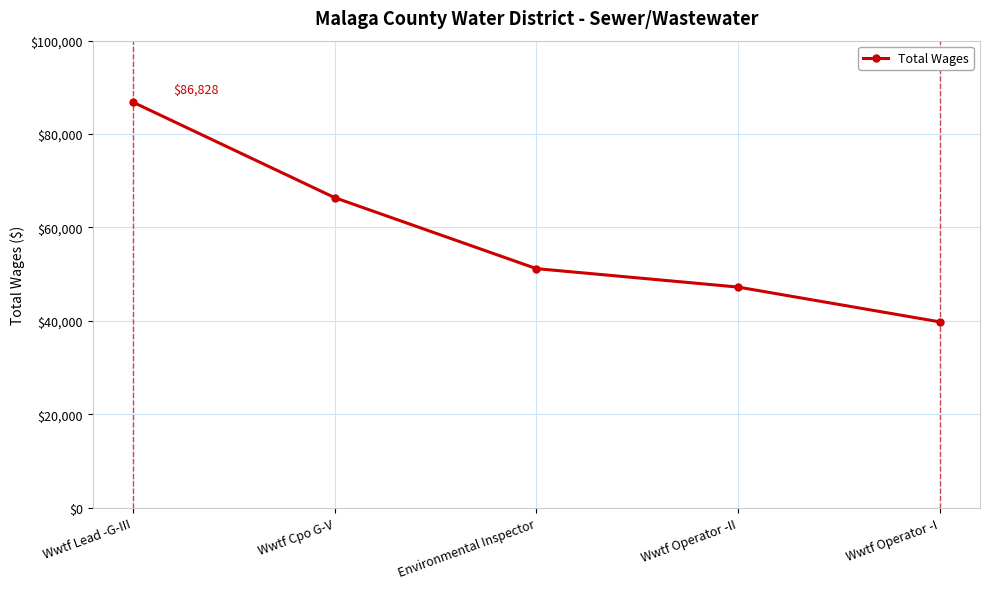

Does the chart display data point markers on the line(s)?

Yes